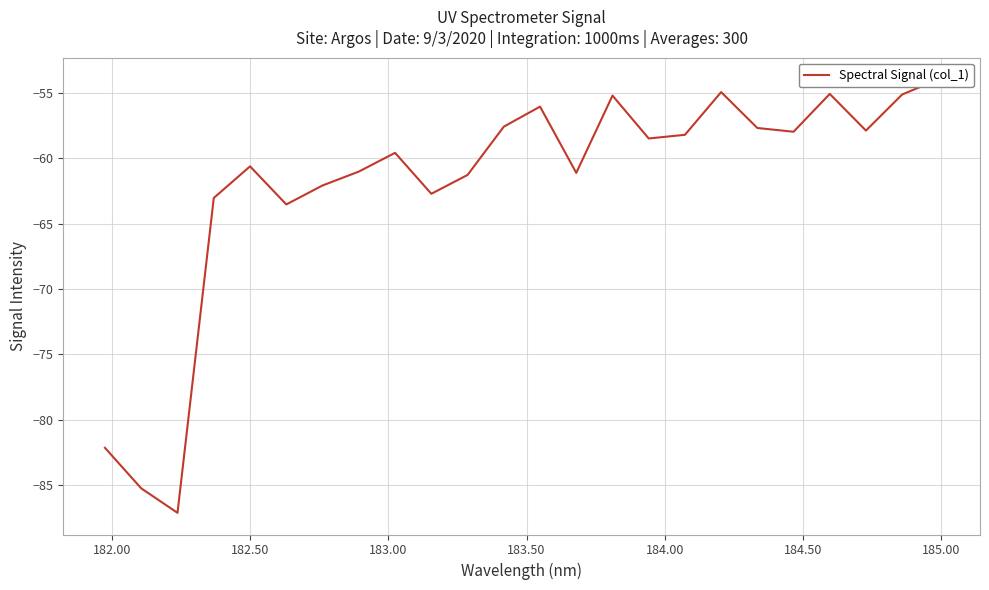

What is the difference between the maximum and minimum values?

33.1